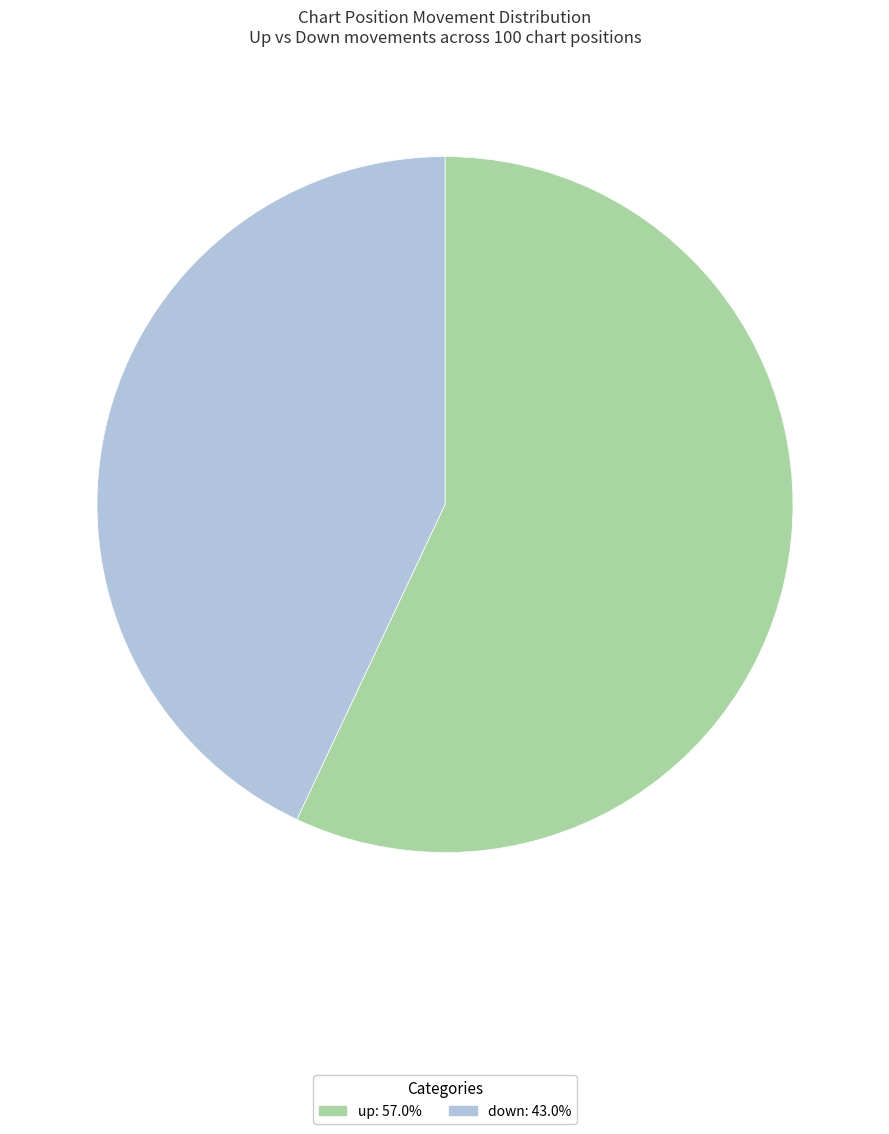

Combined, do down and up account for over 50%?

Yes